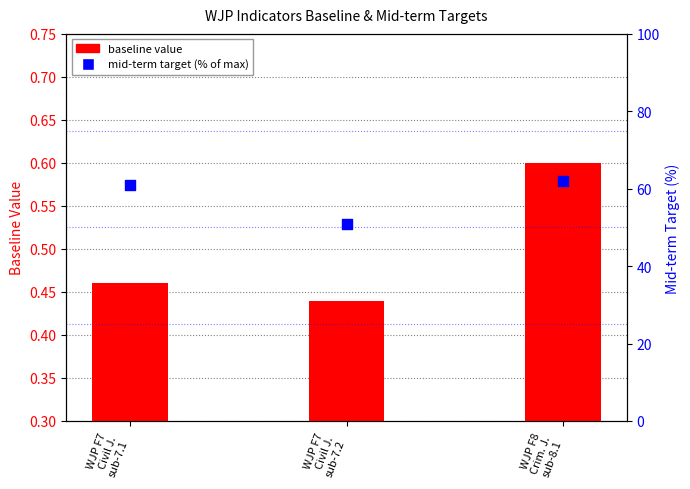

What is the total value across all series at WJP F8
Crim. J.
sub-8.1?

62.6